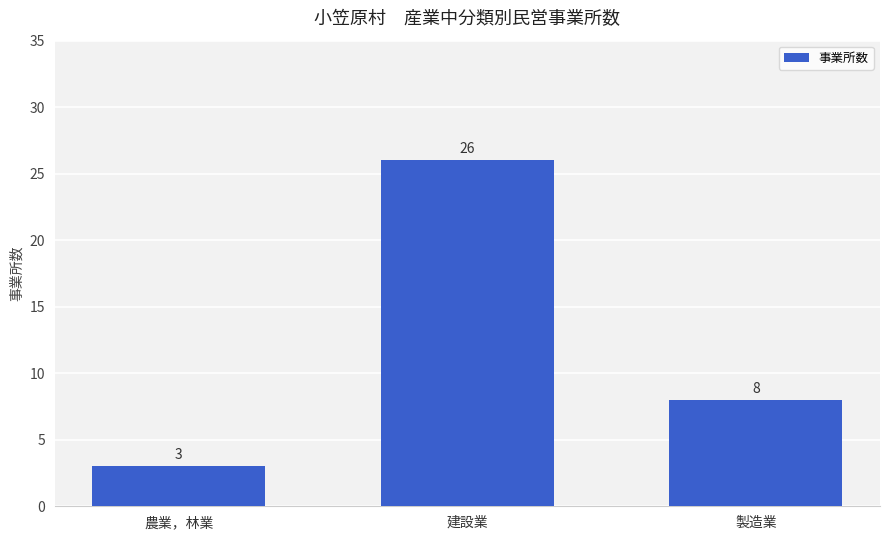

What is the greatest value displayed?

26